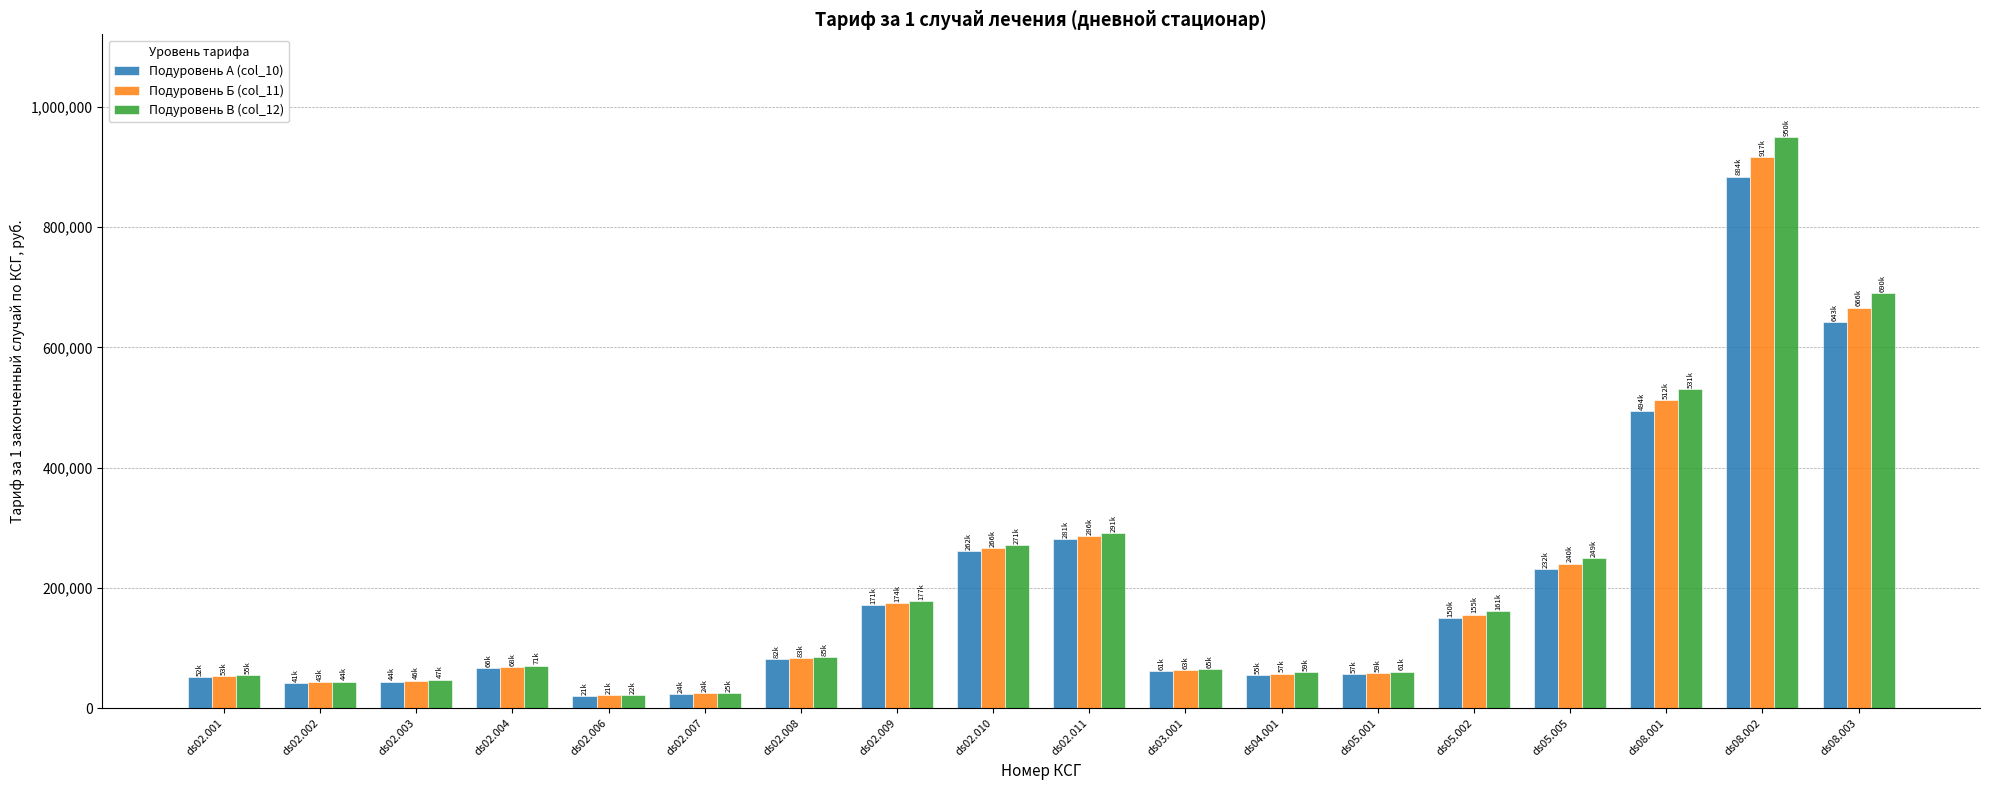

Is it true that Подуровень Б (col_11) equals 286442.9 at ds02.011?

True